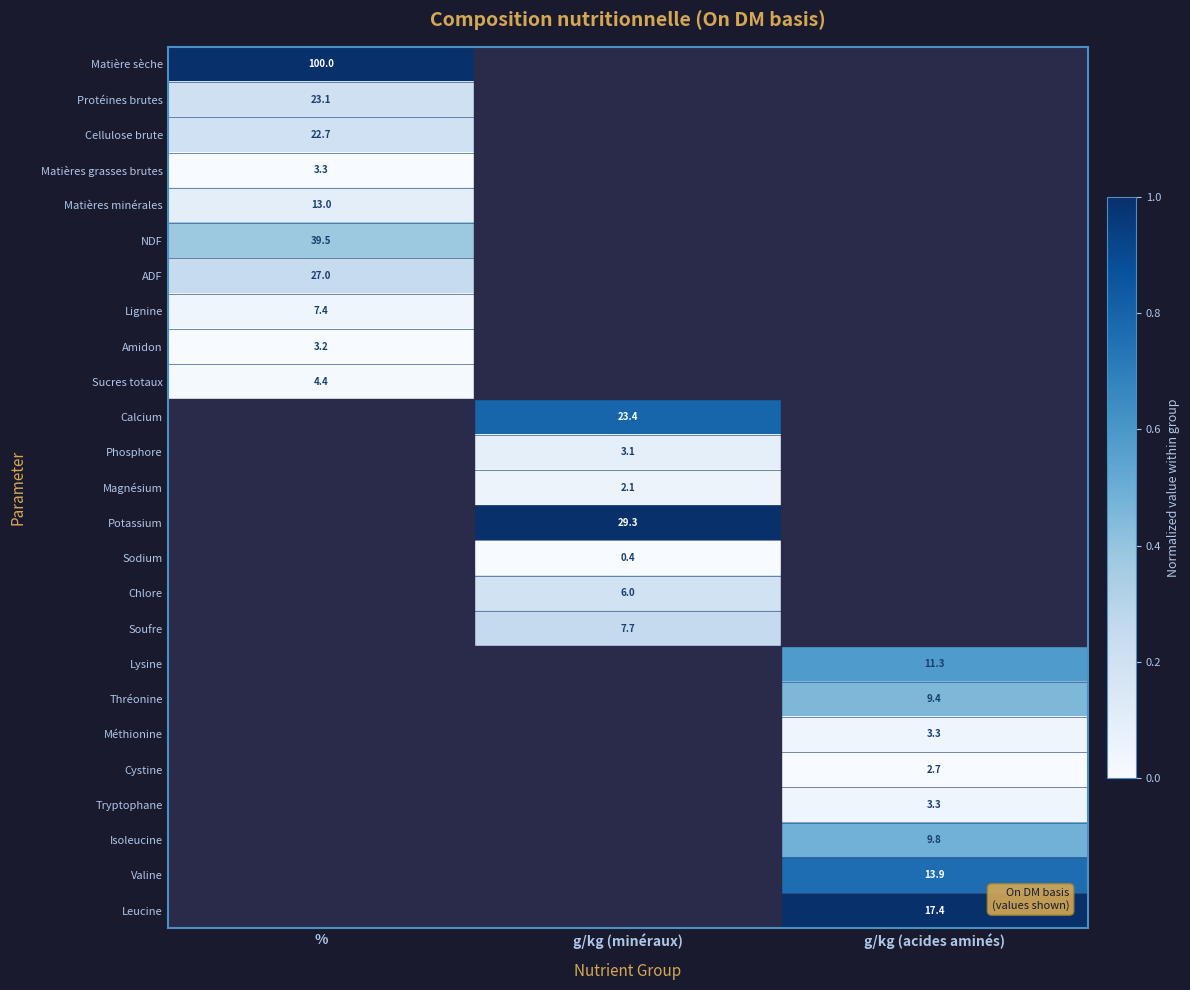

The Matières minérales series shows 3.0 at %. True or false?

False